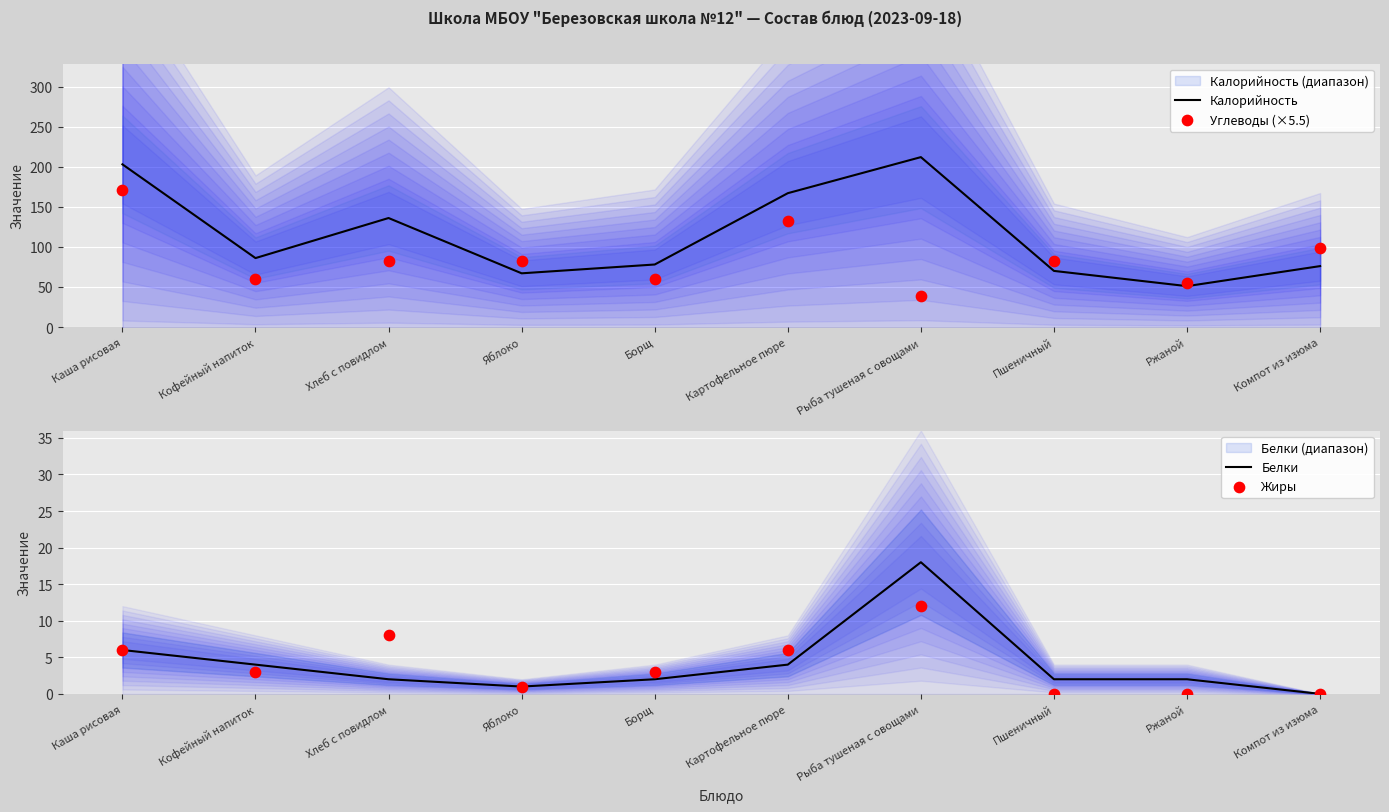

Which series contains the highest Y value?

Калорийность